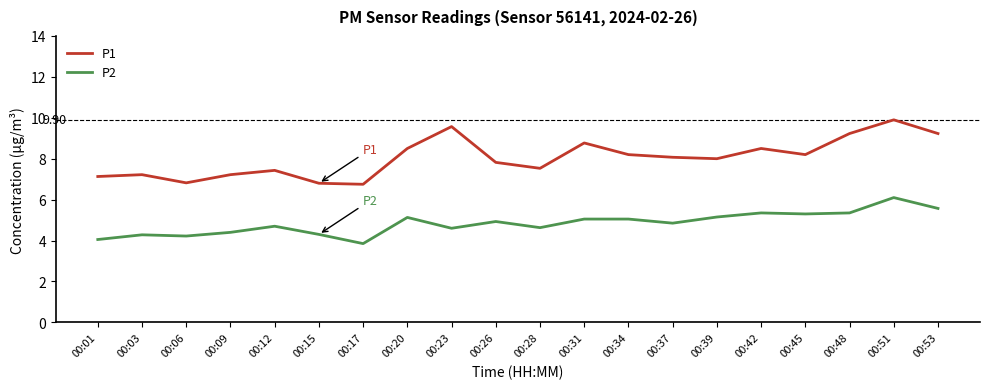

What is the difference between the second highest and second lowest values in the P1 series?

2.8